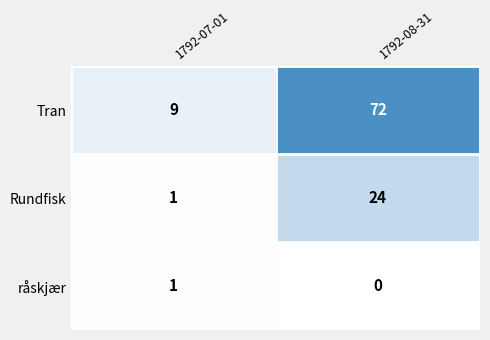

Which series changed the most between 1792-07-01 and 1792-08-31?

Tran